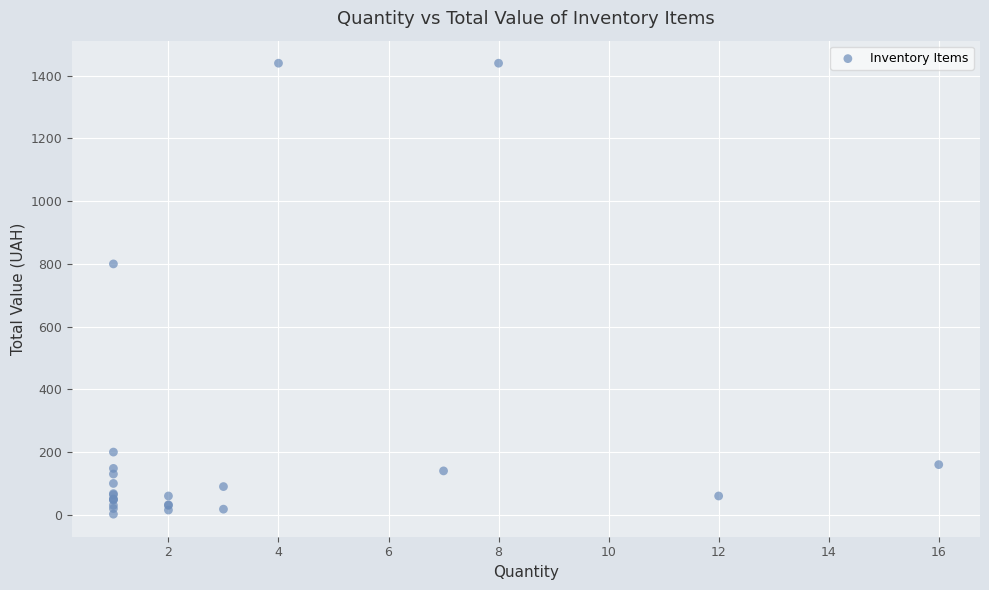

What Y value in the scatter plot is closest to 721?

800.0